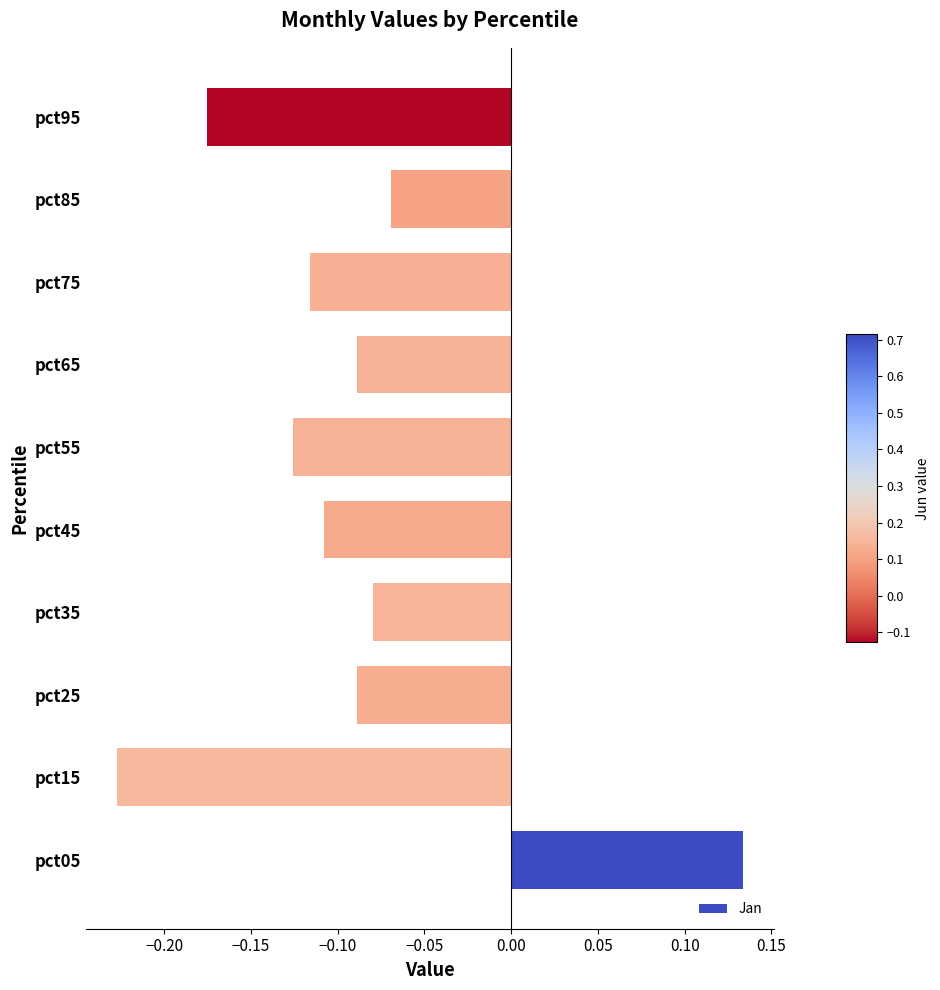

What is the sum of all values?

-0.9